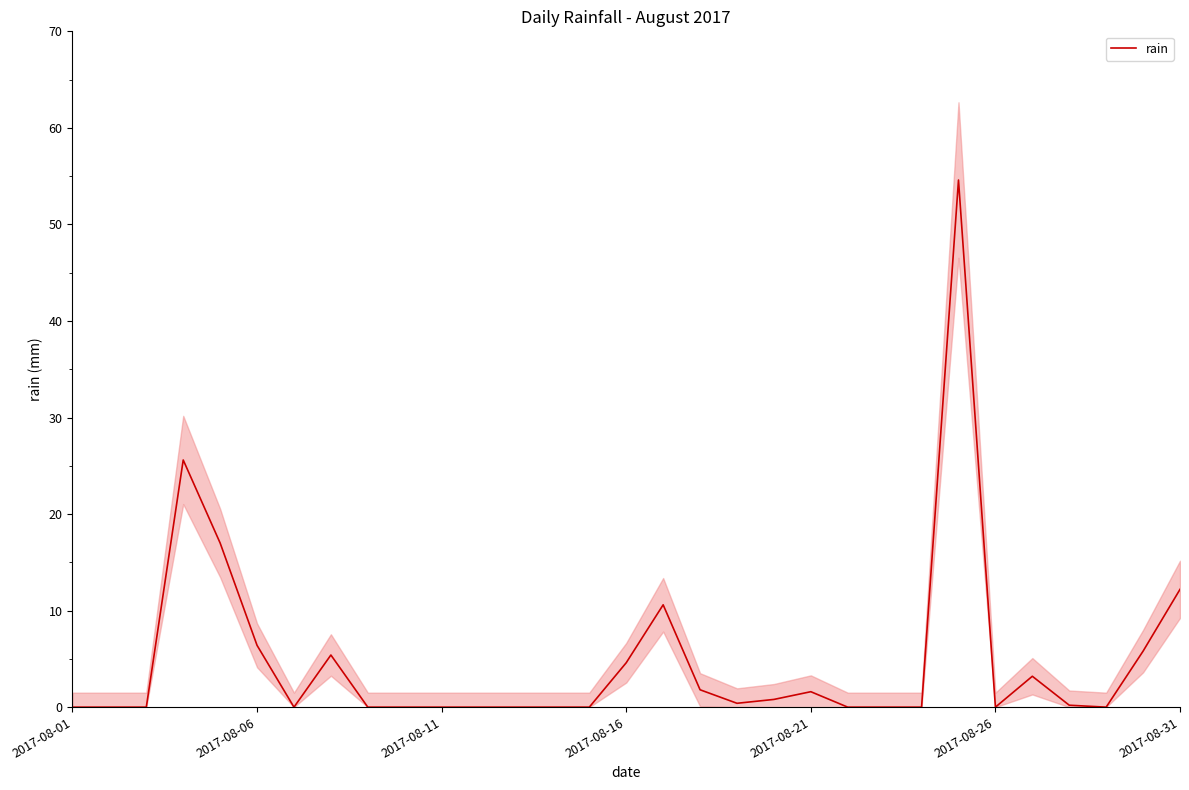

Which label corresponds to the smallest value in the chart?

2017-08-01